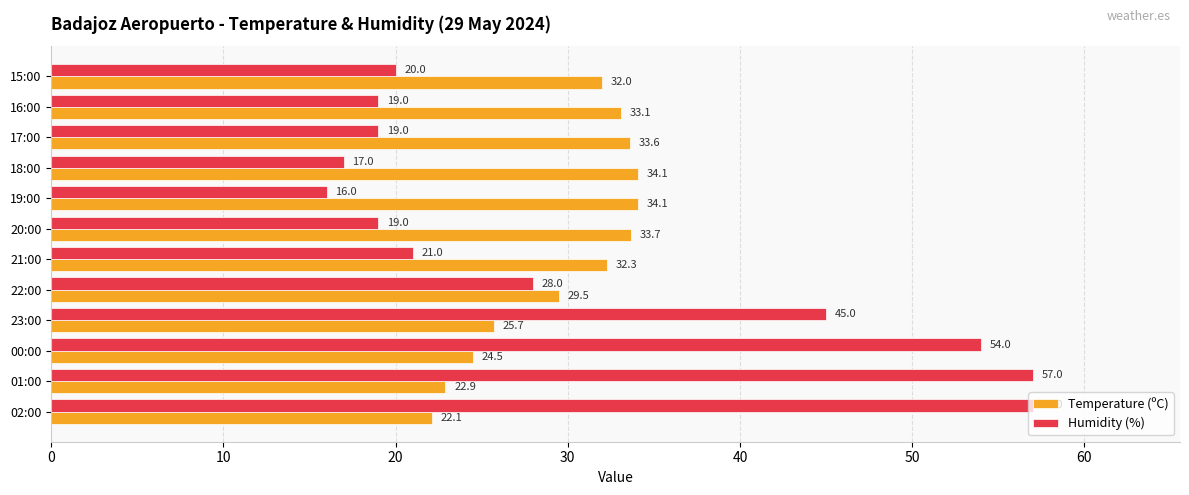

Which series changed the most between 19:00 and 18:00?

Humidity (%)